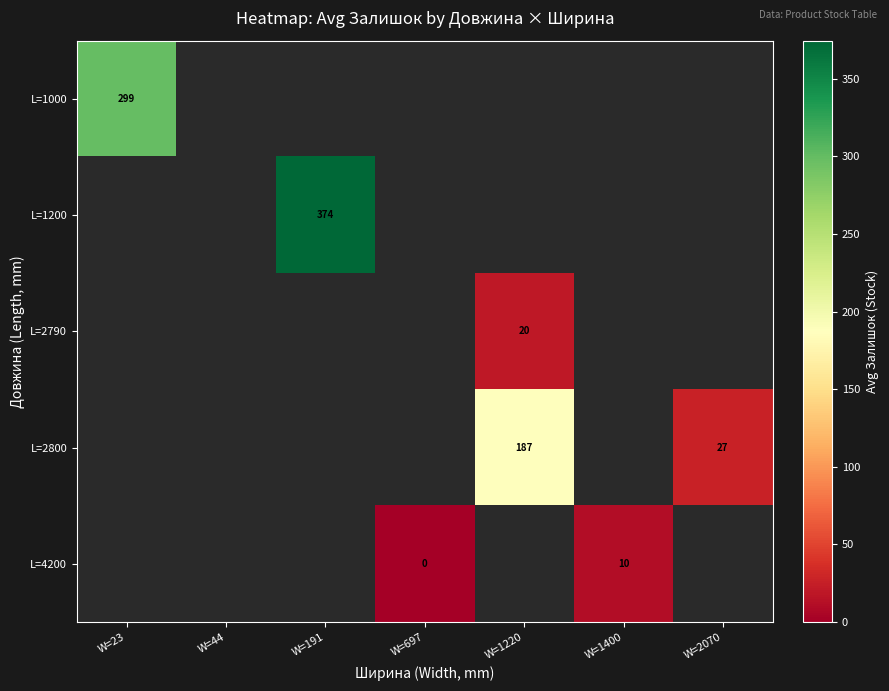

Count the number of data series in this chart.

5